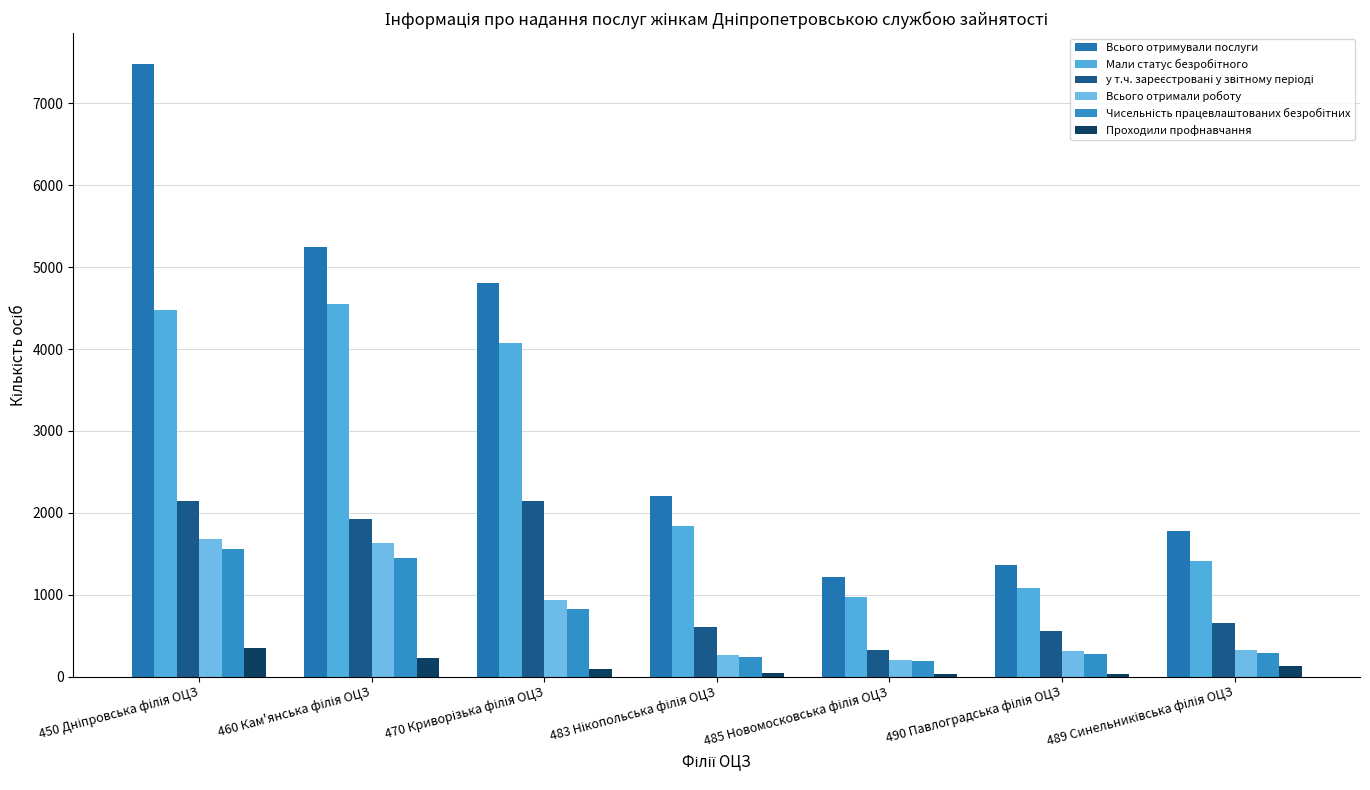

Is it true that у т.ч. зареєстровані у звітному періоді equals 2142 at 470 Криворізька філія ОЦЗ?

True